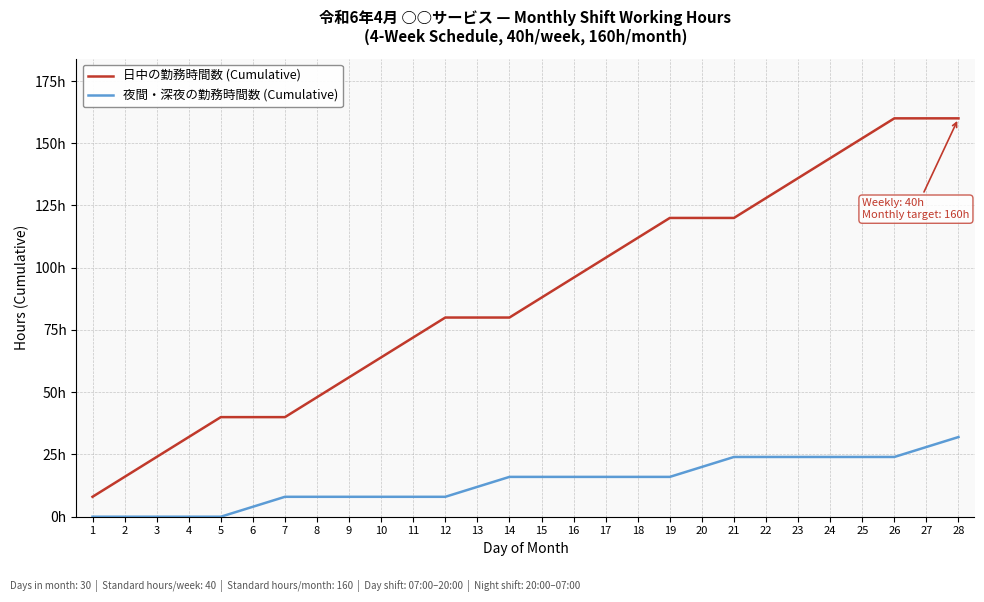

The 夜間・深夜の勤務時間数 (Cumulative) series shows 0 at 5. True or false?

True